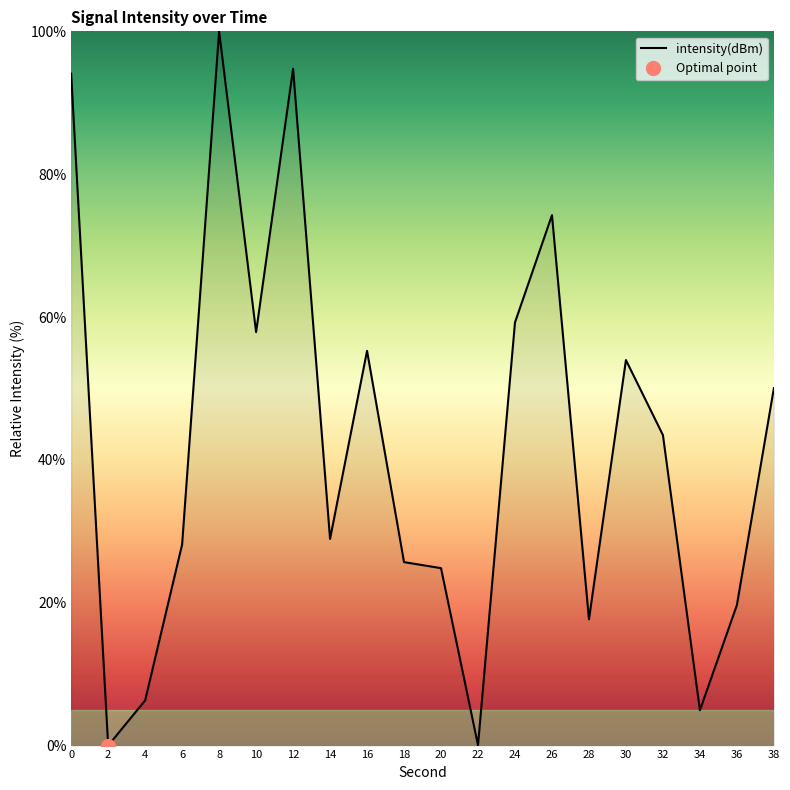

Reading left to right, list all the values displayed in this chart.

94.1	0.0	6.3	28.2	100.0	57.9	94.8	28.9	55.3	25.7	24.8	0.1	59.2	74.3	17.7	54.0	43.5	5.0	19.7	50.0